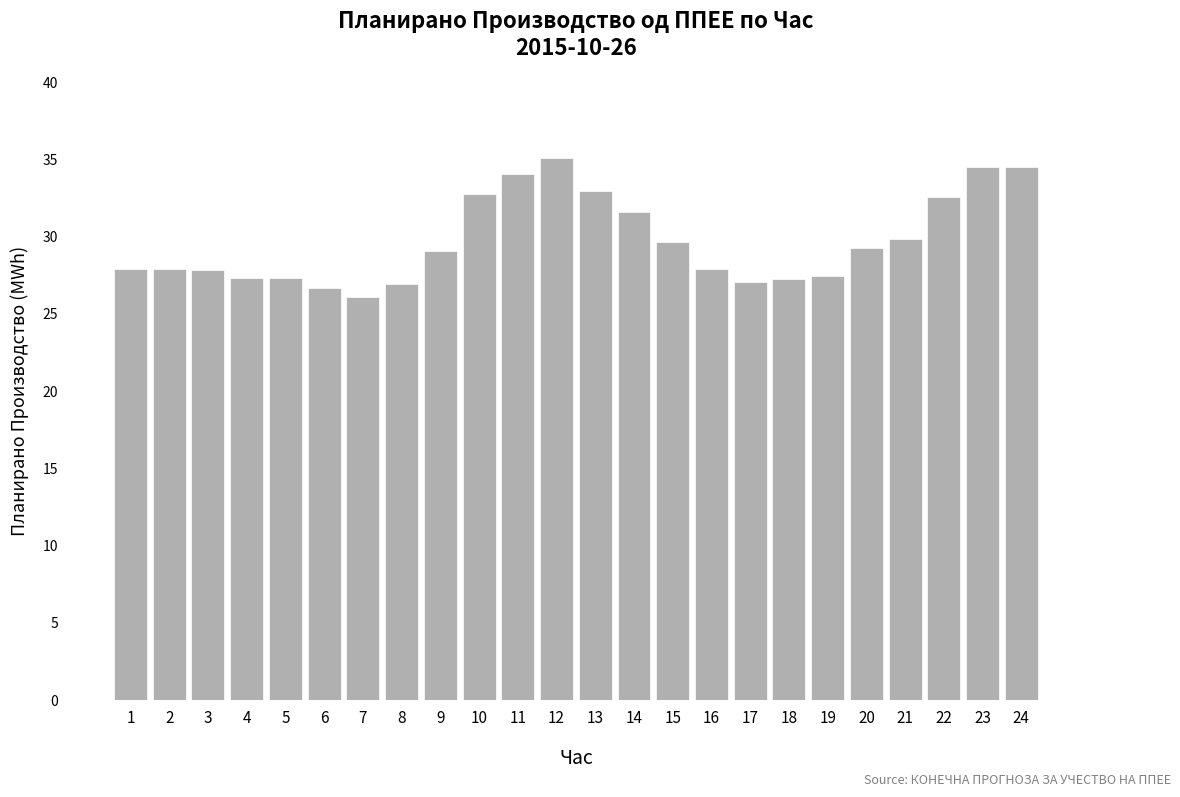

Which has a higher value, 18 or 9?

9